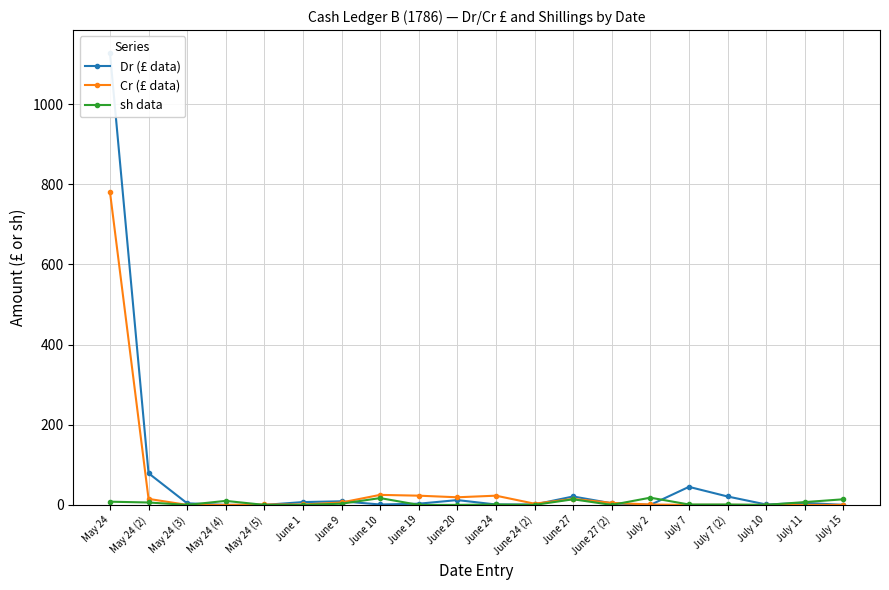

Rank the series at May 24 (5) from highest to lowest value.

Cr (£ data), Dr (£ data), sh data